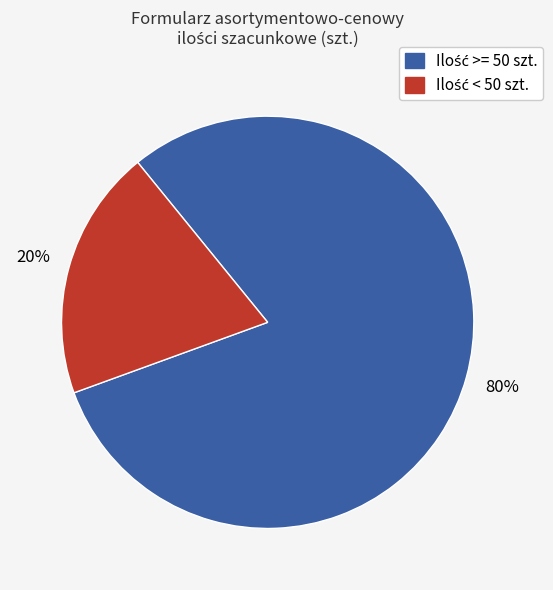

How many segments does this pie chart have?

2